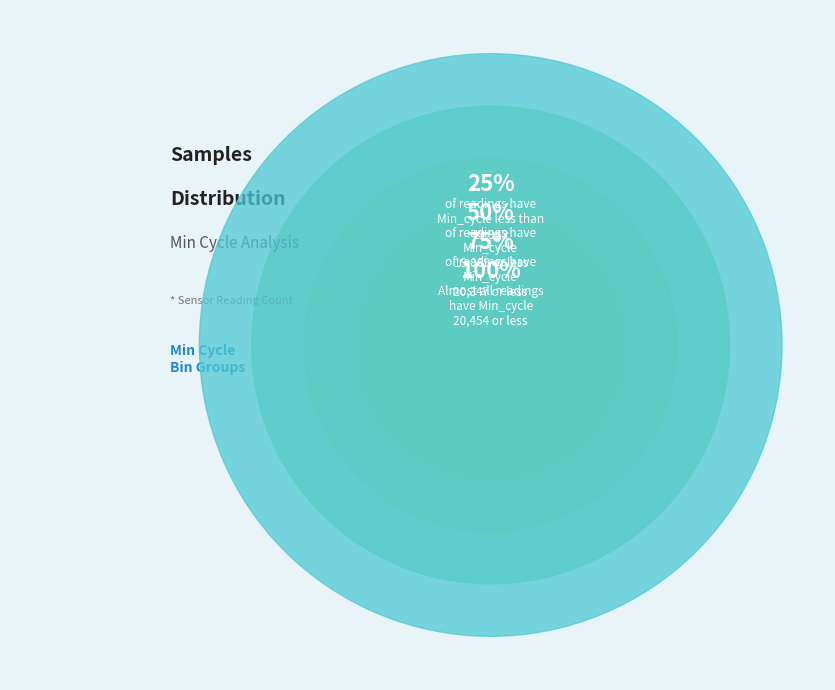

The 19932 slice represents 24% of the pie. True or false?

False